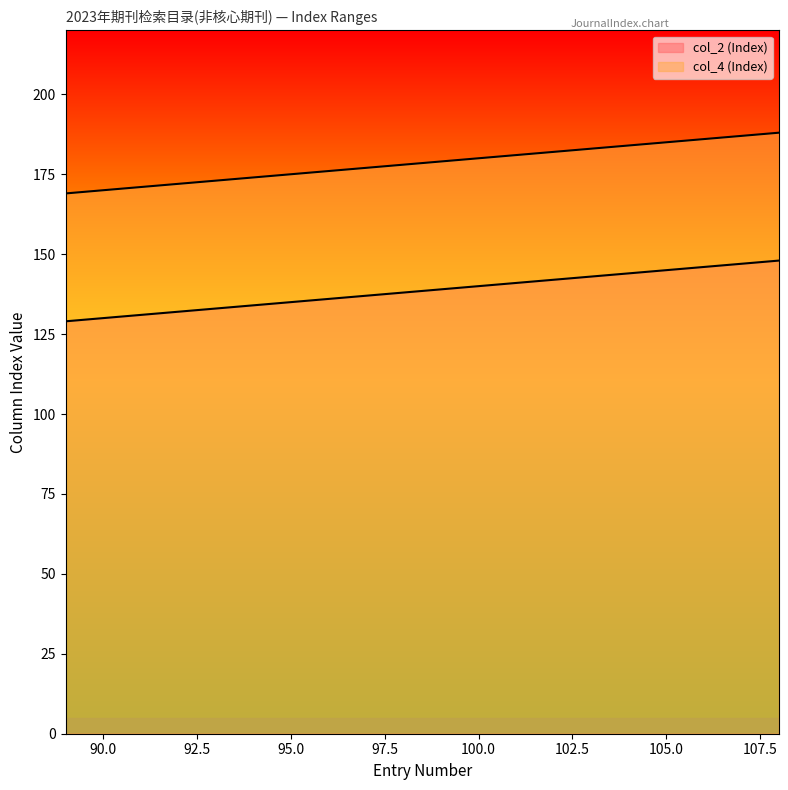

Where is col_2 (Index) nearest to the value 138?

98